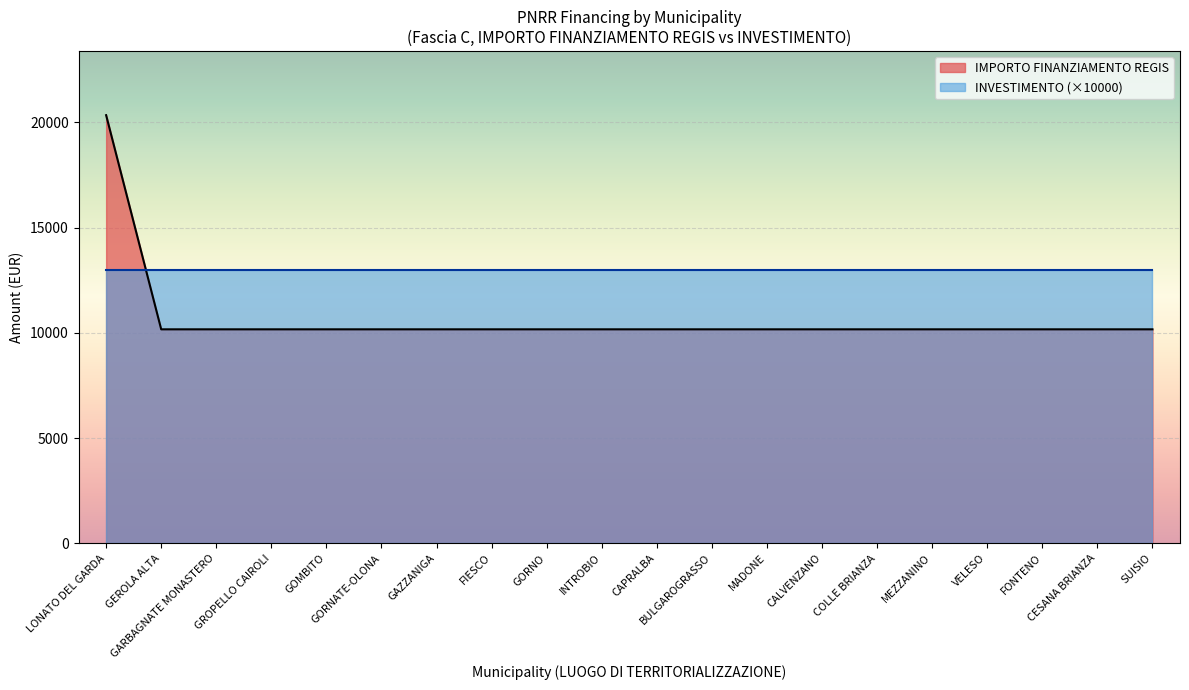

List the labels in order of value, largest first.

LONATO DEL GARDA, GEROLA ALTA, GARBAGNATE MONASTERO, GROPELLO CAIROLI, GOMBITO, GORNATE-OLONA, GAZZANIGA, FIESCO, GORNO, INTROBIO, CAPRALBA, BULGAROGRASSO, MADONE, CALVENZANO, COLLE BRIANZA, MEZZANINO, VELESO, FONTENO, CESANA BRIANZA, SUISIO